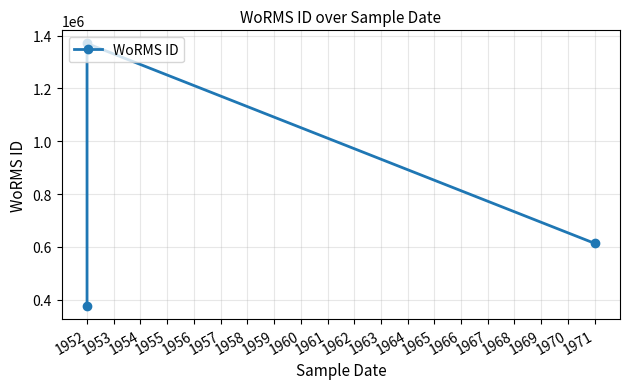

What is the maximum value shown in the chart?

1370287